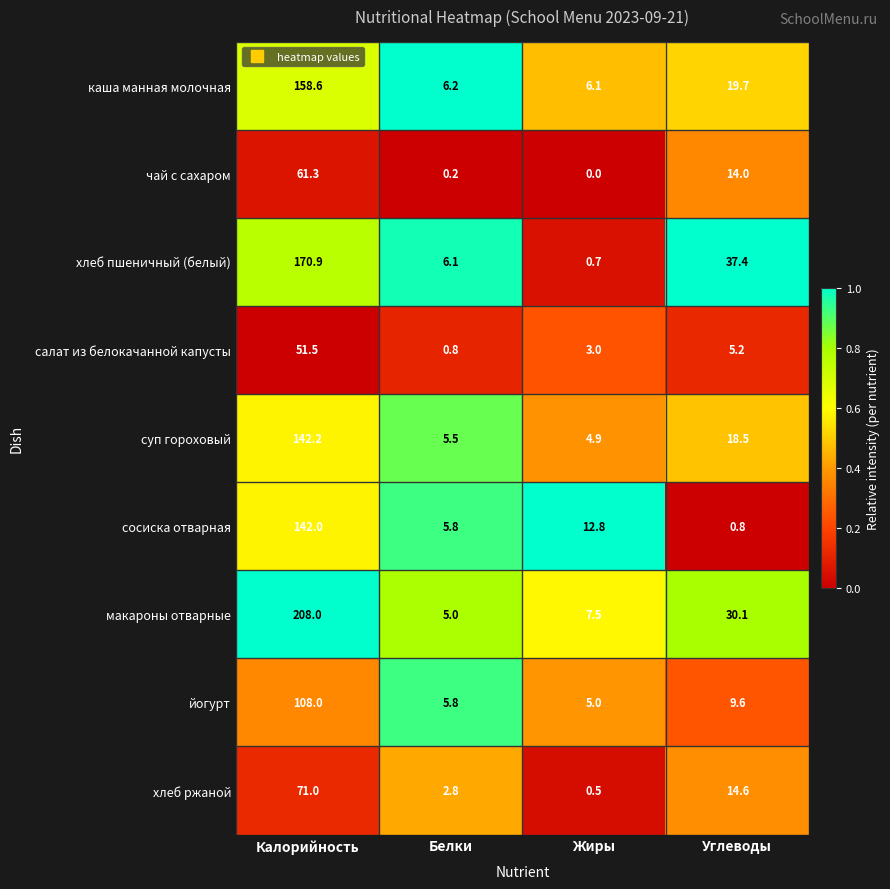

What is the difference between the highest and lowest values at Углеводы?

36.6